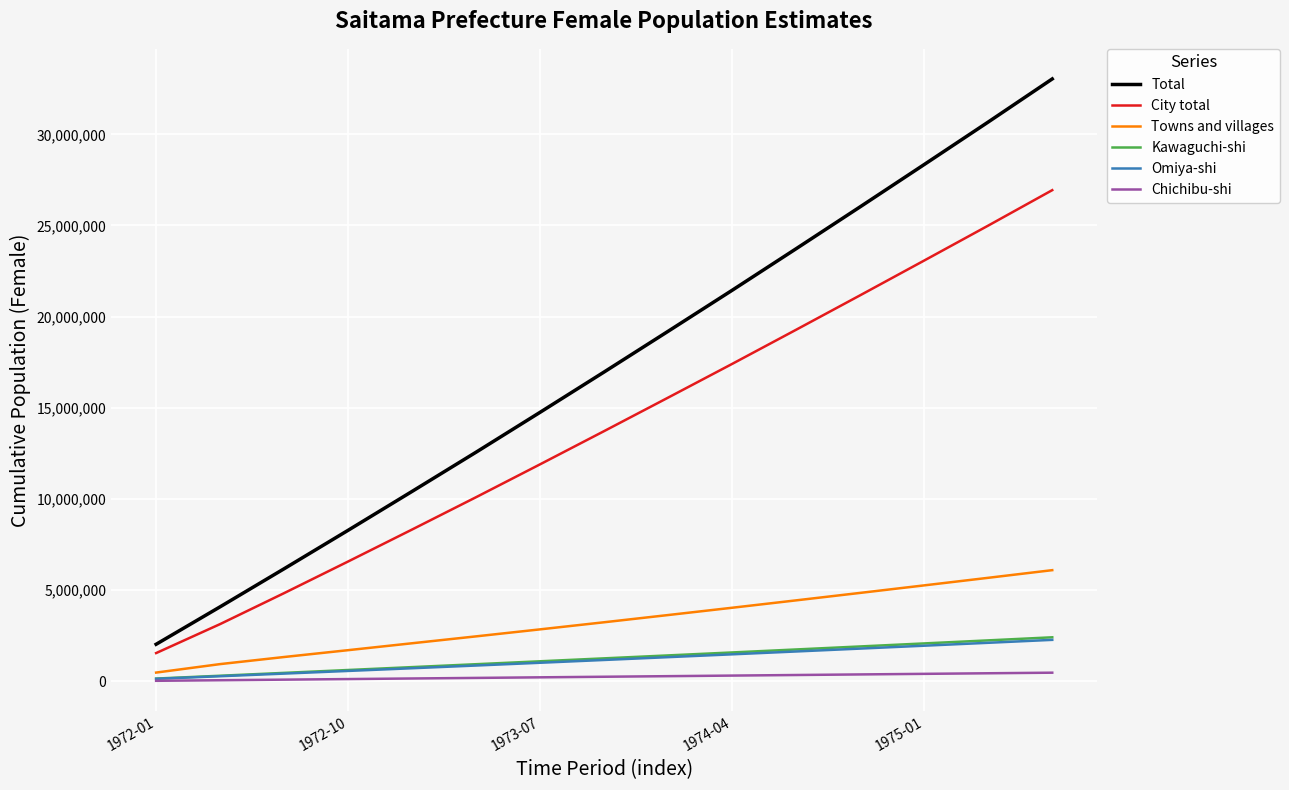

Count the number of data series in this chart.

6